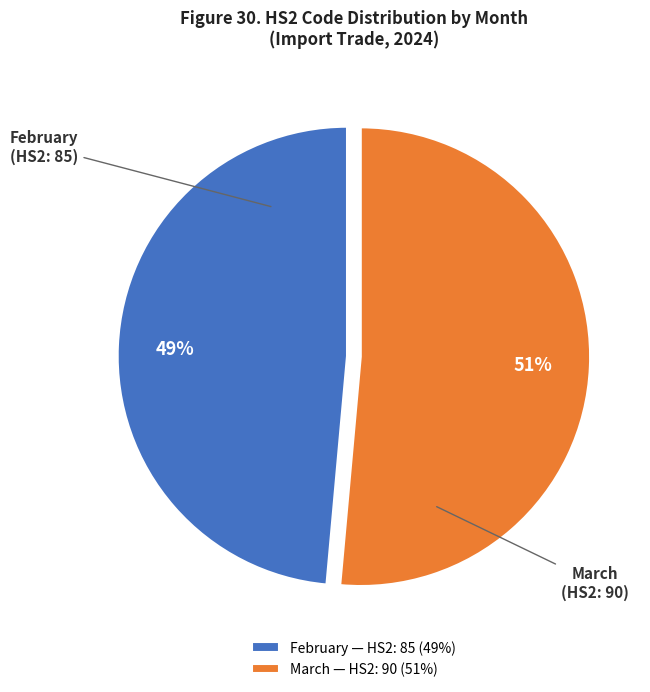

What percentage is the March slice, to the nearest percent?

51%